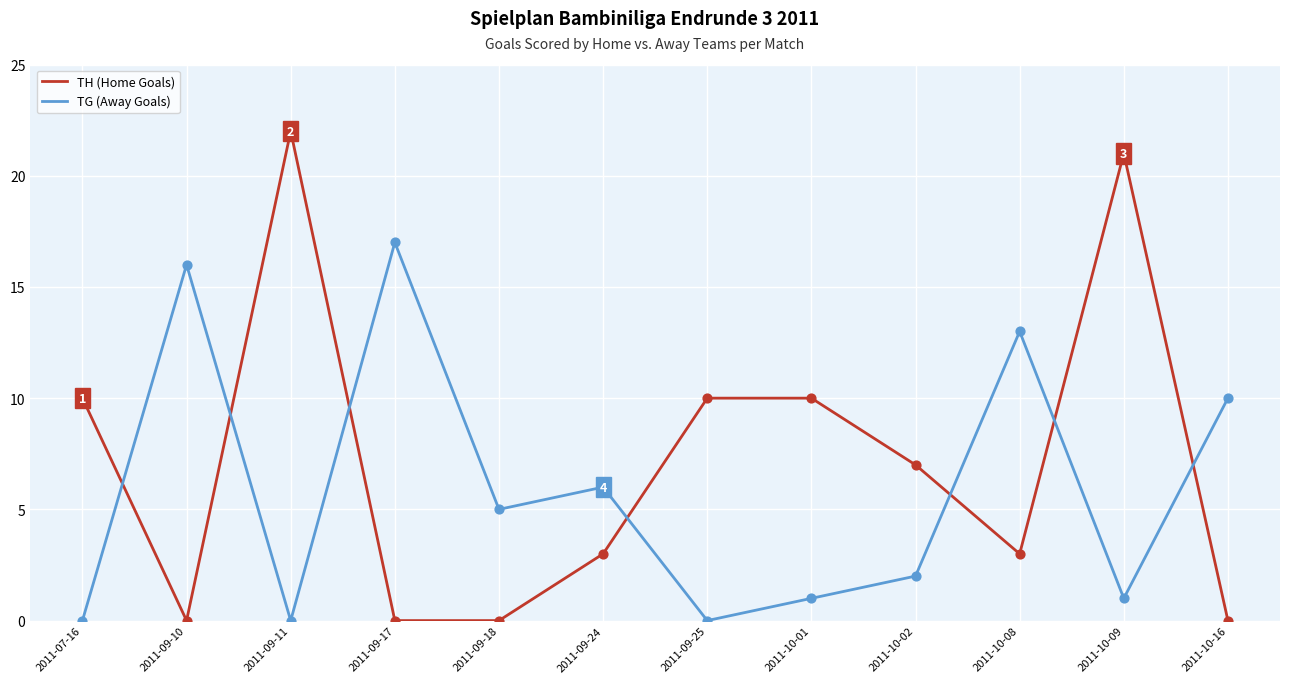

Between 2011-09-18 and 2011-10-02, which series saw the biggest shift?

TH (Home Goals)